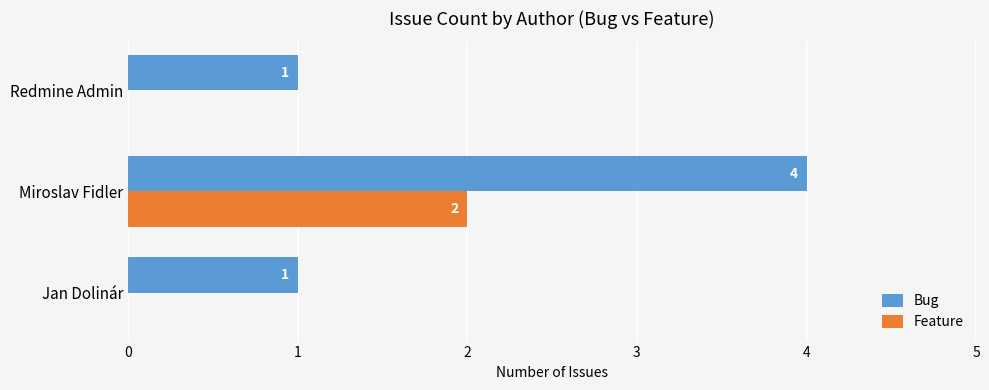

Which category has the highest value in the Feature series?

Miroslav Fidler